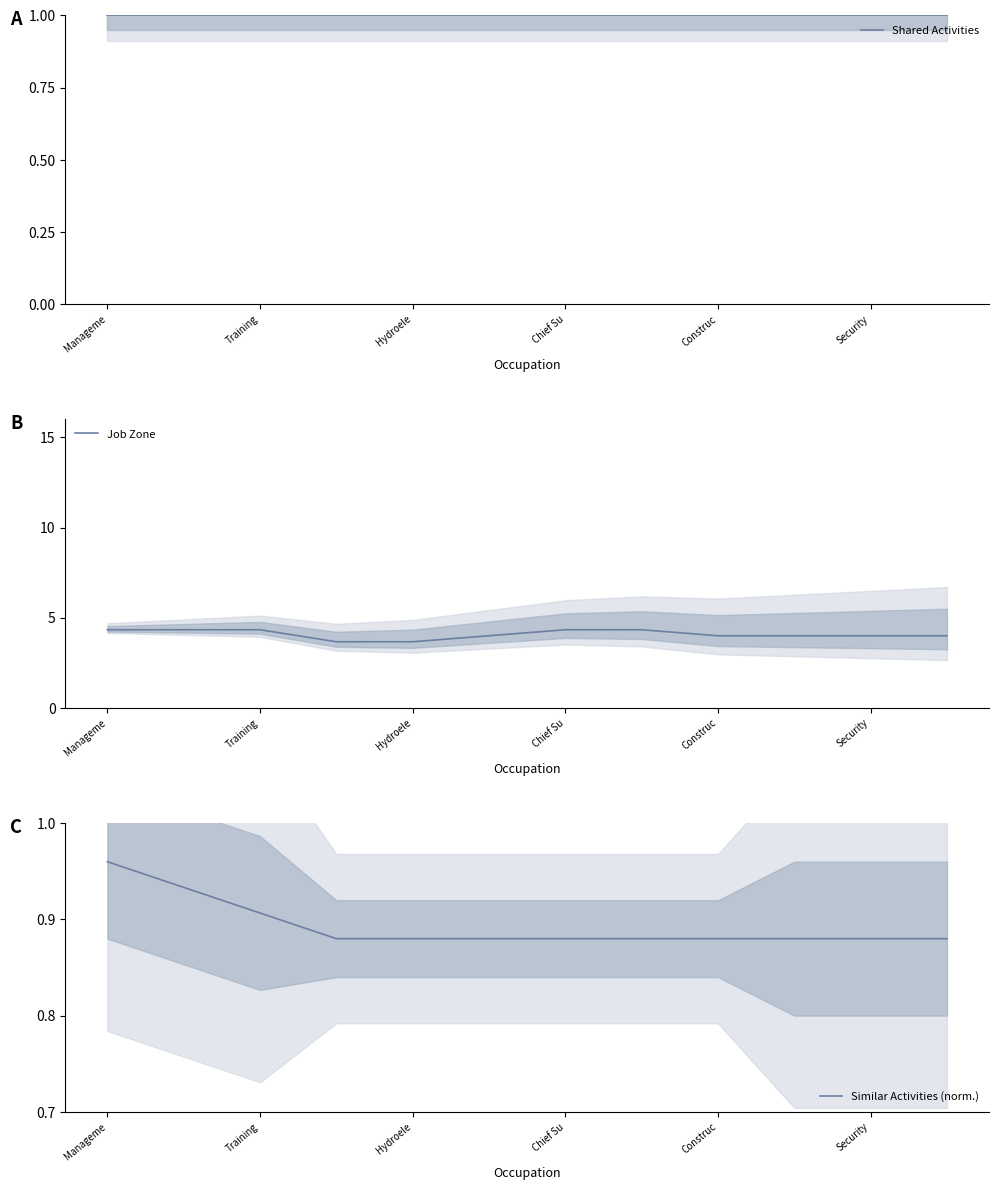

The Job Zone series shows 4.3 at Training. True or false?

True